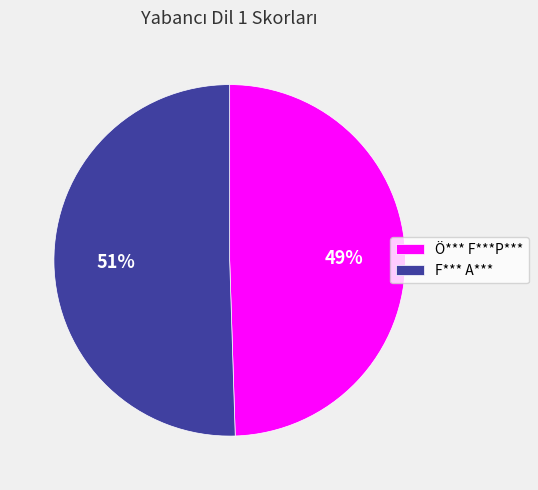

Which has a higher value, F*** A*** or Ö*** F***P***?

F*** A***